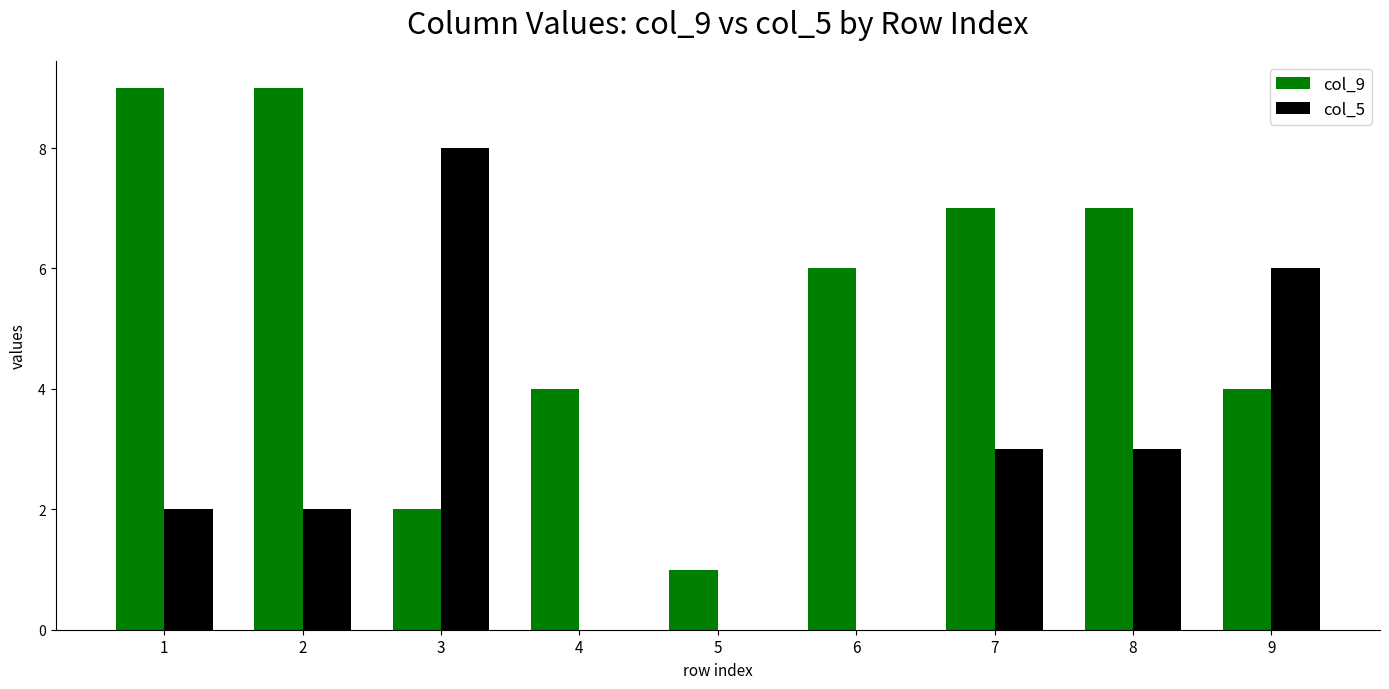

Between 5 and 6, which series saw the biggest shift?

col_9